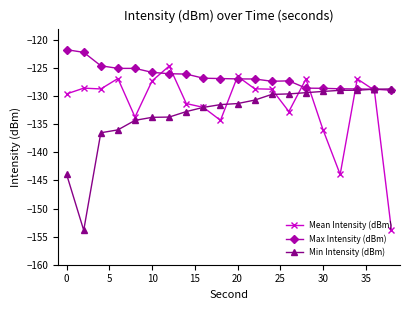

Which series has the widest spread of values?

Mean Intensity (dBm)